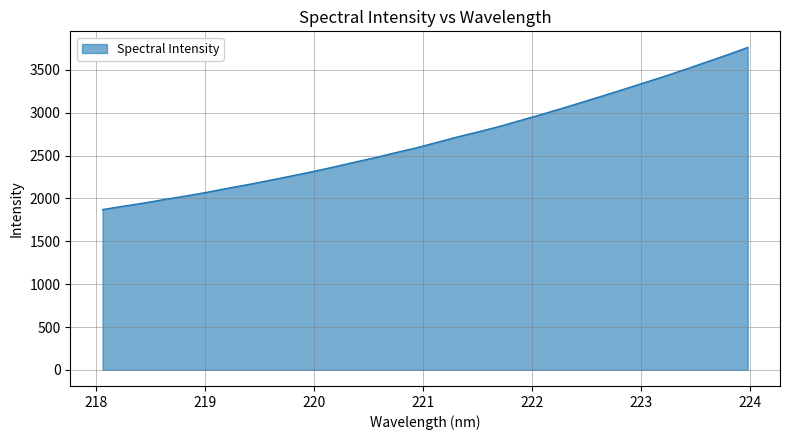

What is the average value?

2689.4